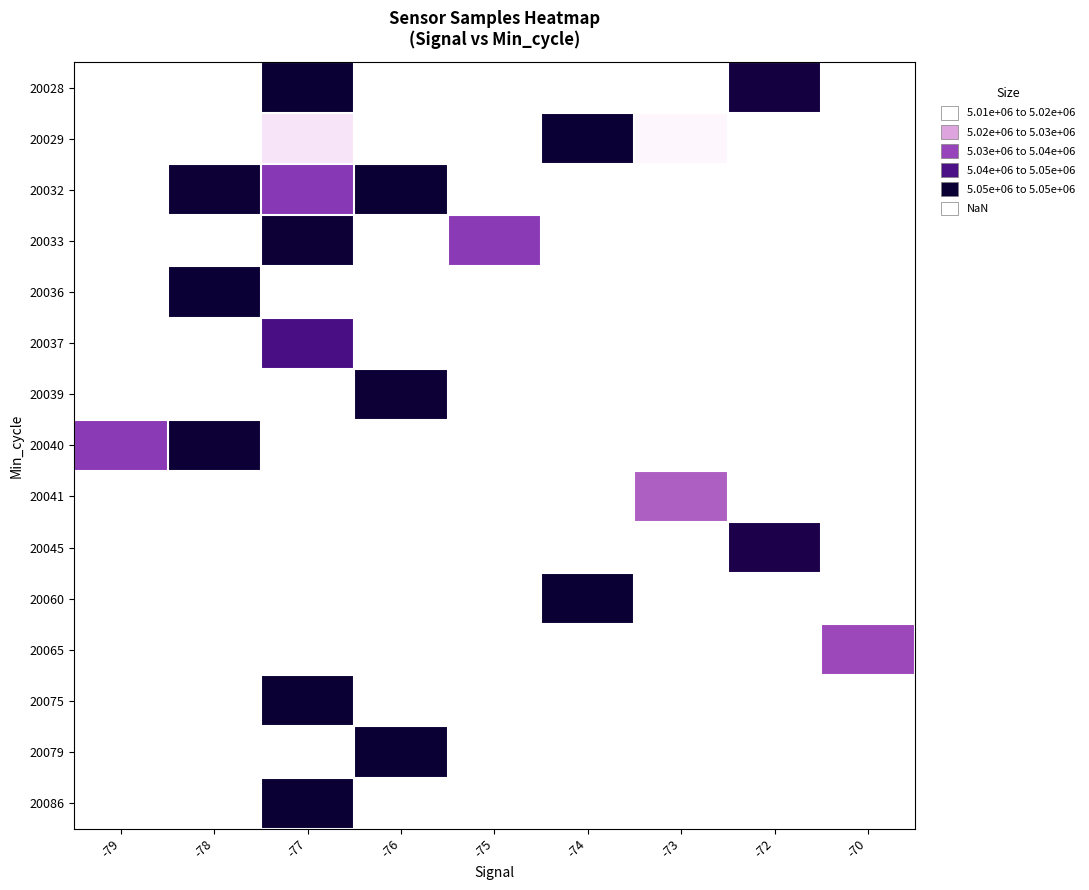

How many values in 20045 are above zero?

1